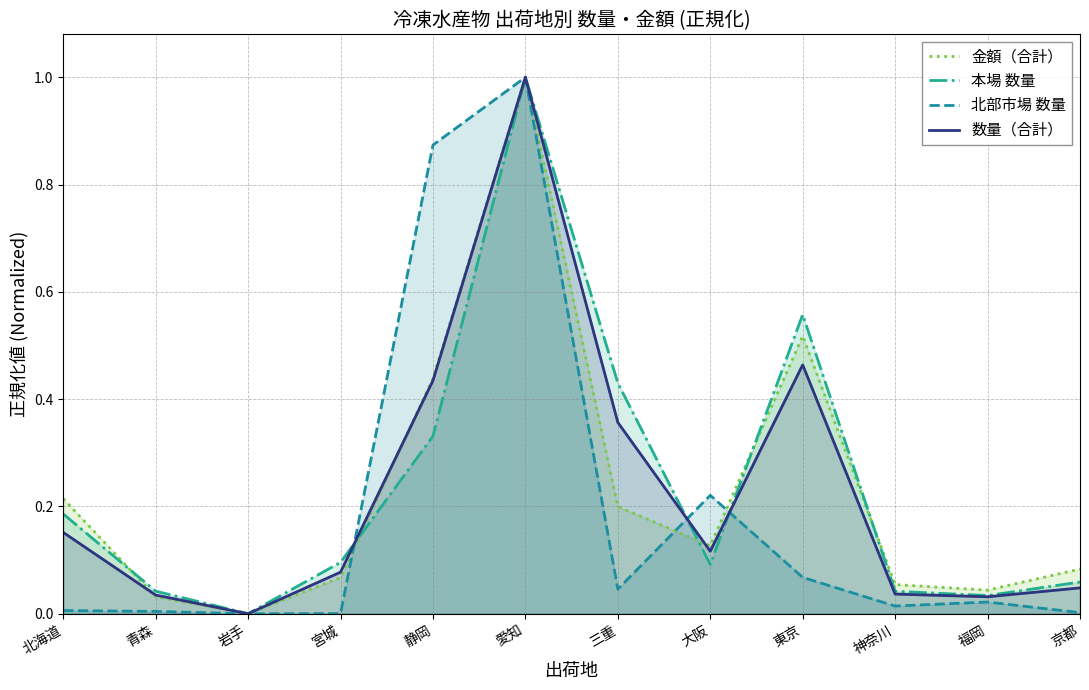

Which series ends up on top after the final intersection of 数量（合計） and 本場 数量?

本場 数量